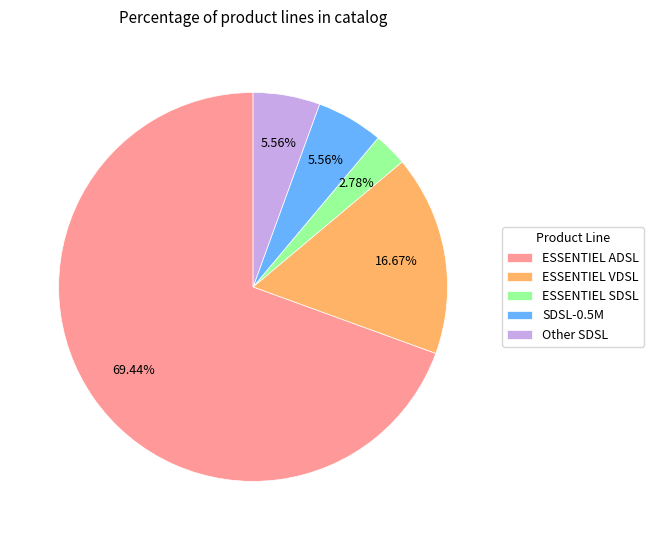

Which has a higher value, ESSENTIEL ADSL or ESSENTIEL VDSL?

ESSENTIEL ADSL